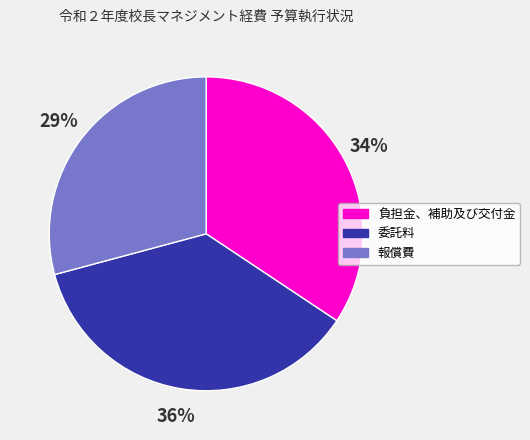

To the nearest percent, what is the difference between the 報償費 and 負担金、補助及び交付金 slice percentages?

5%